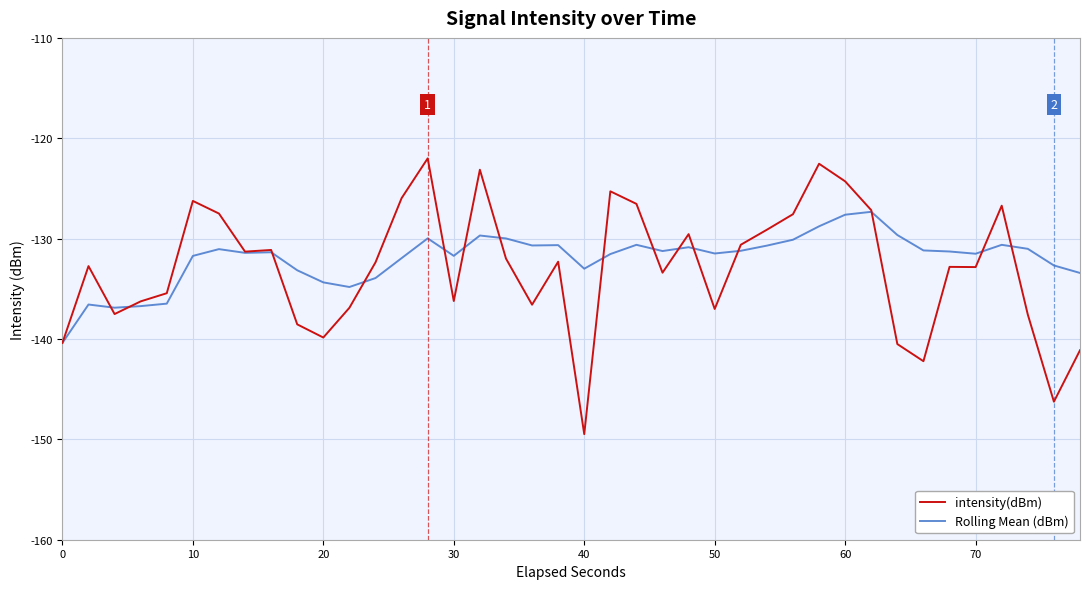

List the series in order of their peak value, highest first.

intensity(dBm), Rolling Mean (dBm)